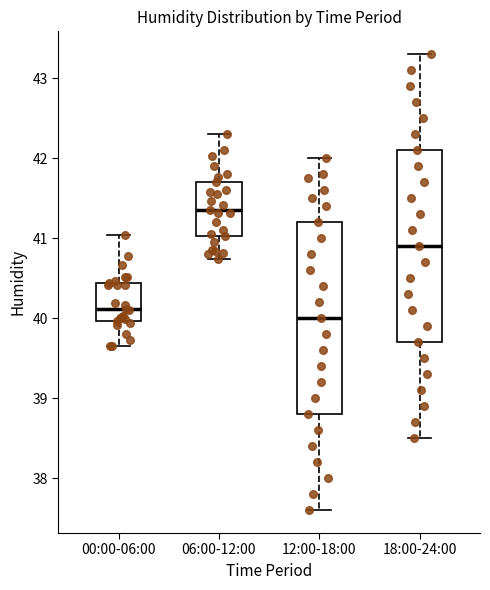

Reading left to right, read every box against the y-axis: the position of its median line, the range the box covers, and the ends of its whiskers. The values are not printed on the chart, so give them approximately, as read against the axis.

00:00-06:00: median 40.1, box 40.0 to 40.4, whiskers 39.7 to 41.0
06:00-12:00: median 41.4, box 41.0 to 41.7, whiskers 40.7 to 42.3
12:00-18:00: median 40.0, box 38.8 to 41.2, whiskers 37.6 to 42.0
18:00-24:00: median 40.9, box 39.7 to 42.1, whiskers 38.5 to 43.3